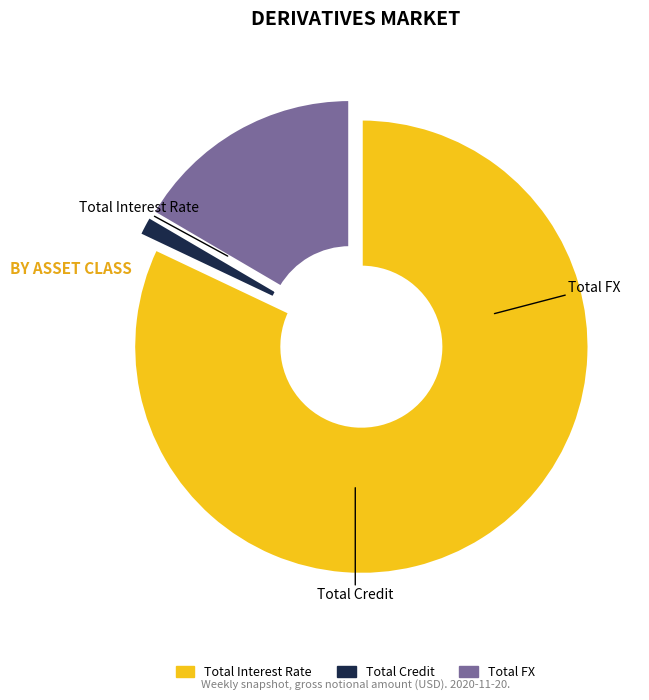

What is the change in value from Total Interest Rate to Total FX?

-206236656